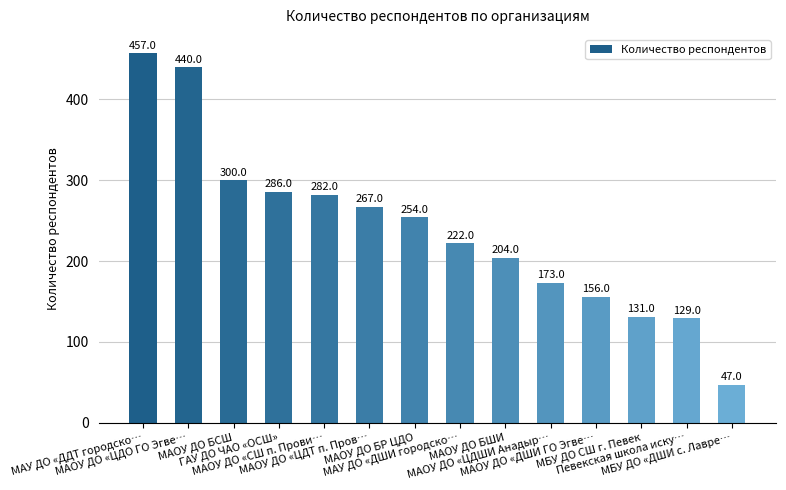

What is the approximate value at Певекская школа иску…?

129